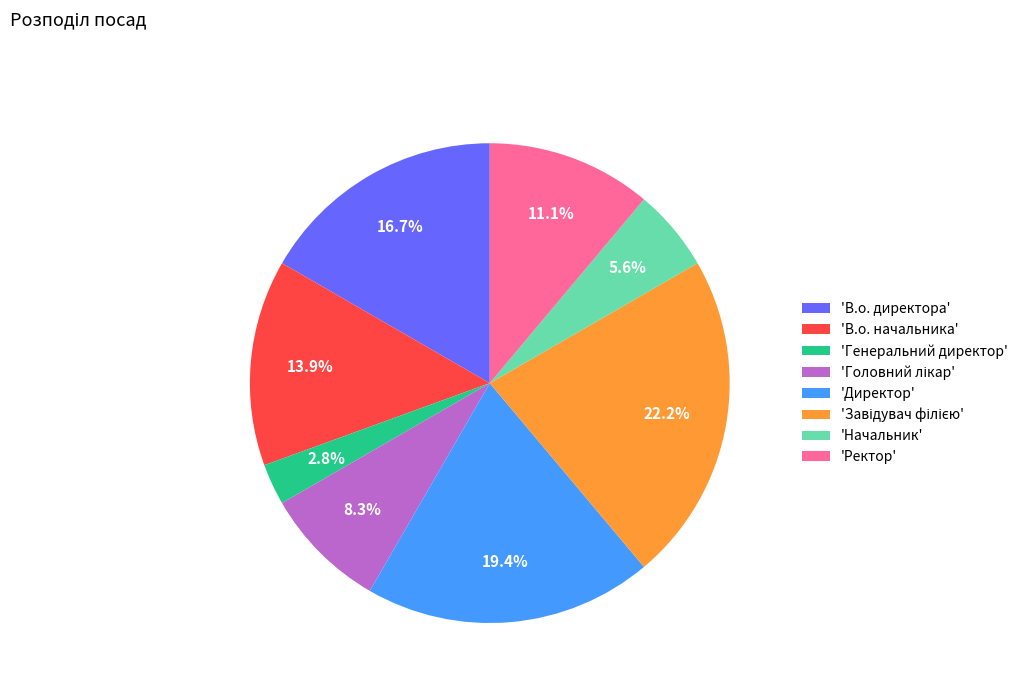

Which slice is the smallest?

'Генеральний директор'